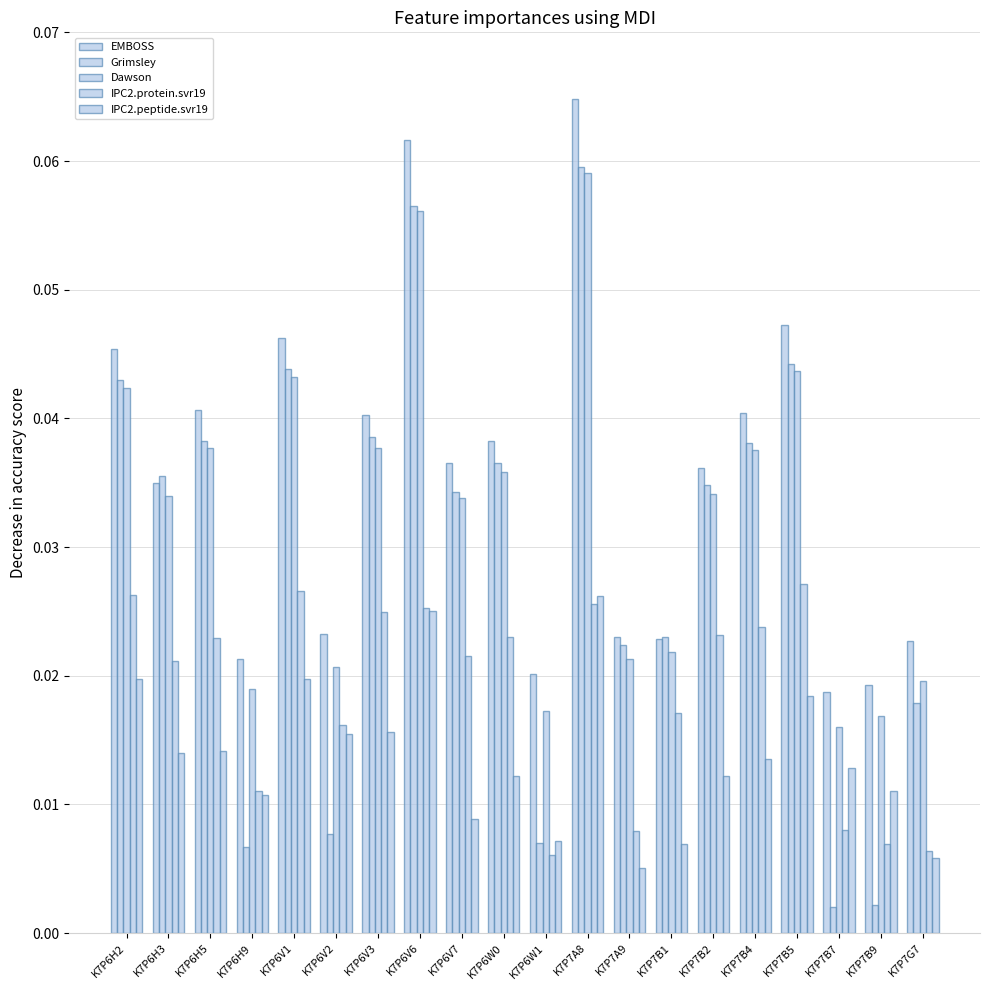

What is the difference between the second highest and second lowest values in the Grimsley series?

0.1